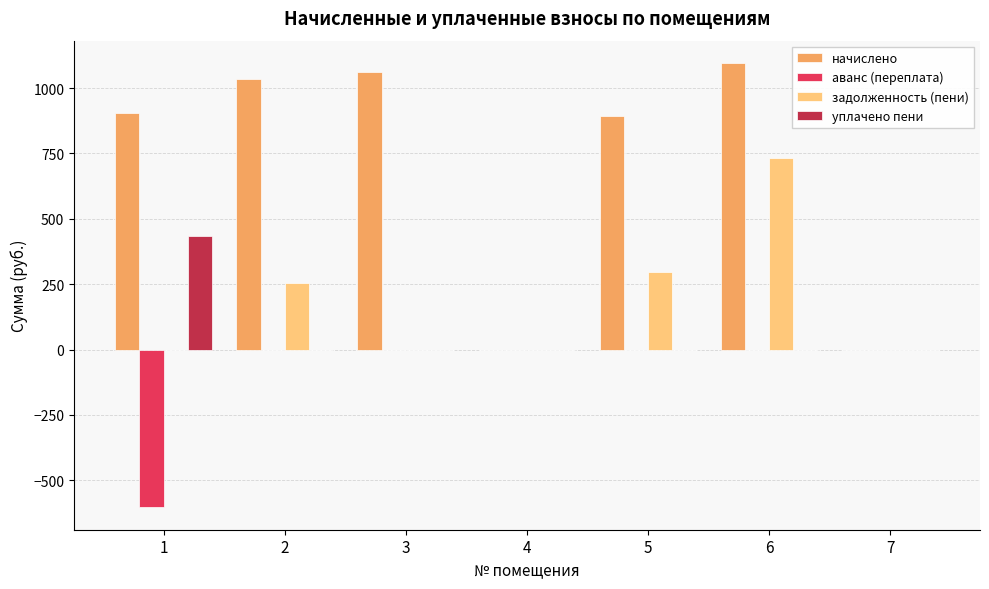

What is the sum of the задолженность (пени) values at 1 and 6?

730.8